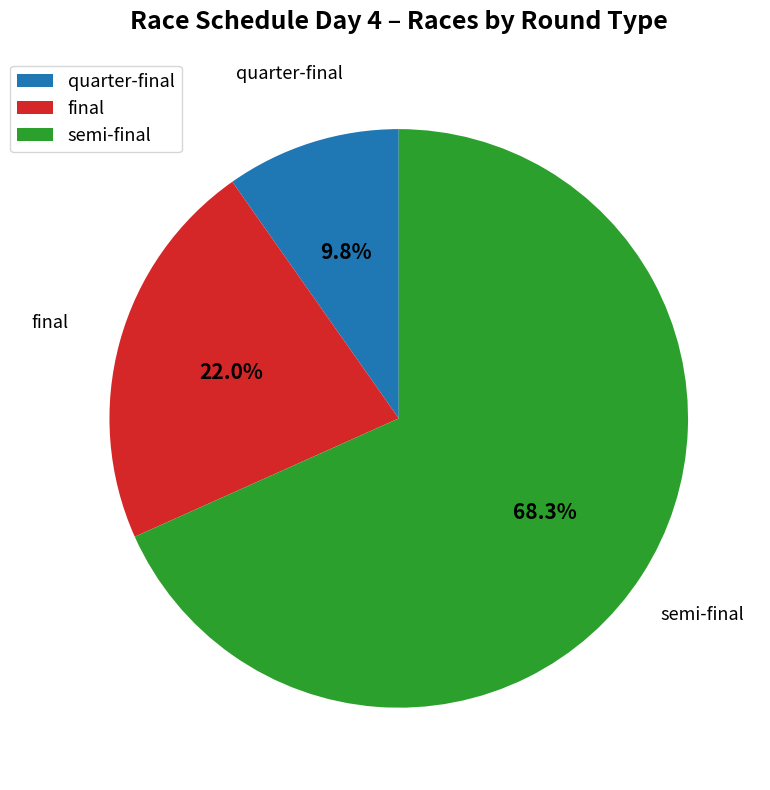

How many slices are in this pie chart?

3